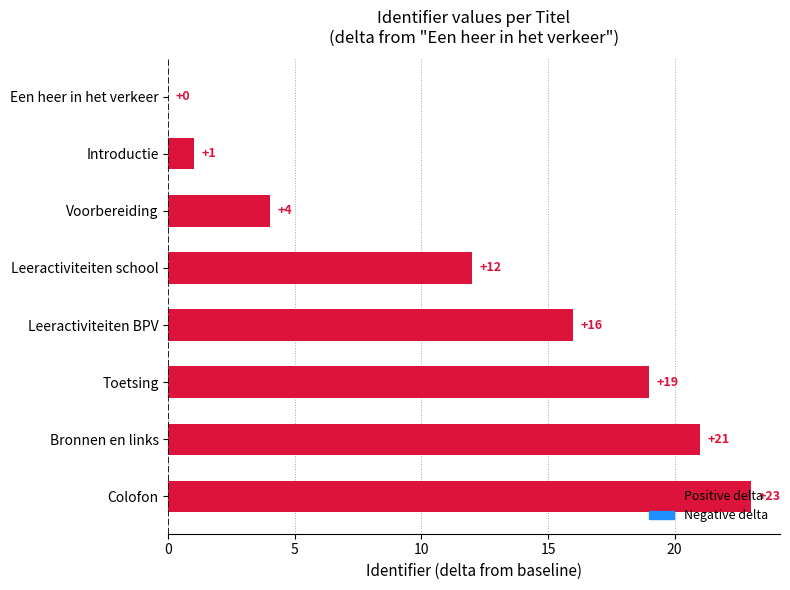

What is the maximum value shown in the chart?

23